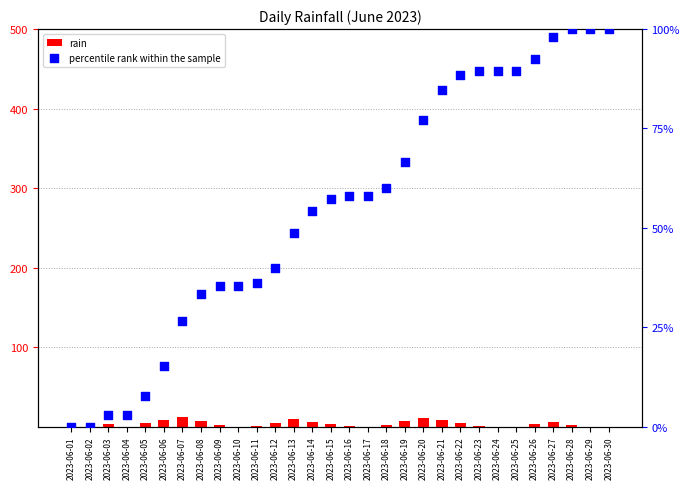

At how many categories does at least one series exceed 87?

9